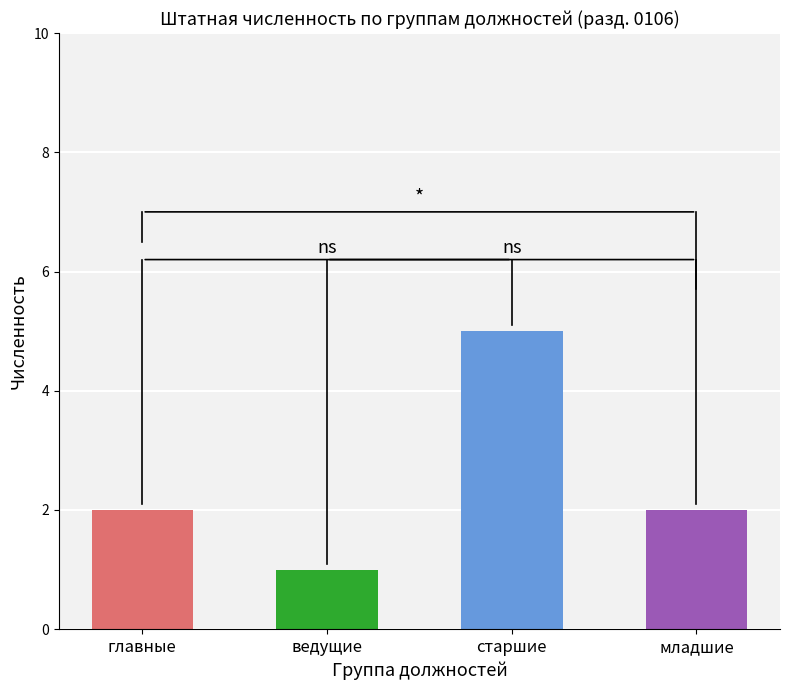

What is the maximum value shown in the chart?

5